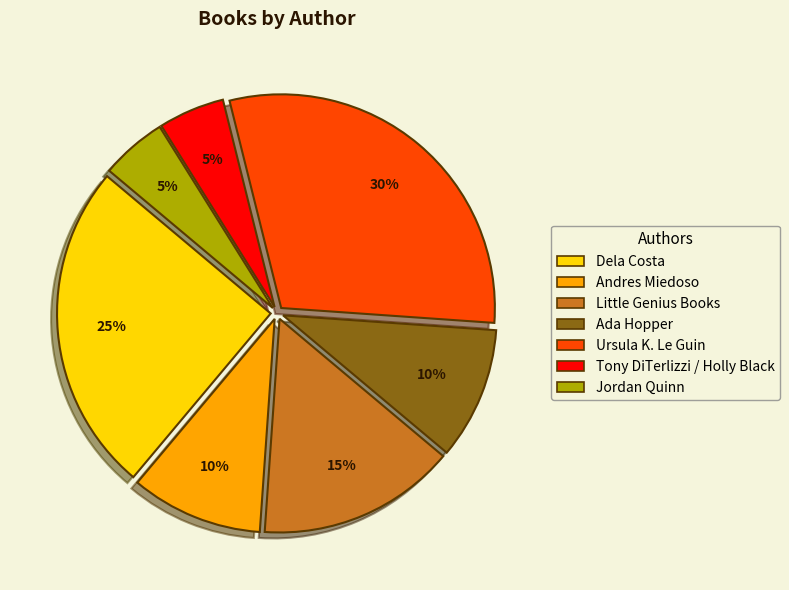

To the nearest percent, what is the difference between the largest and smallest slice percentages?

25%